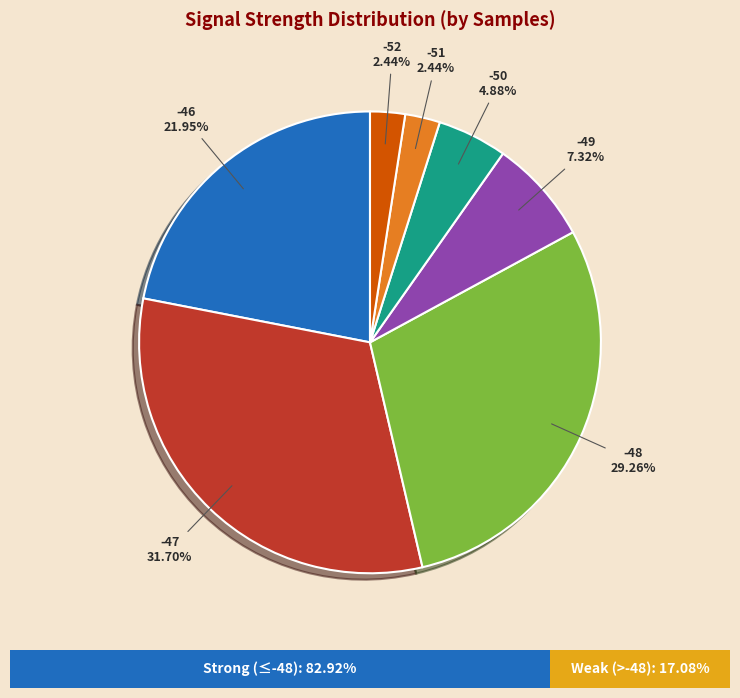

Does -51 account for over 50% of the chart?

No